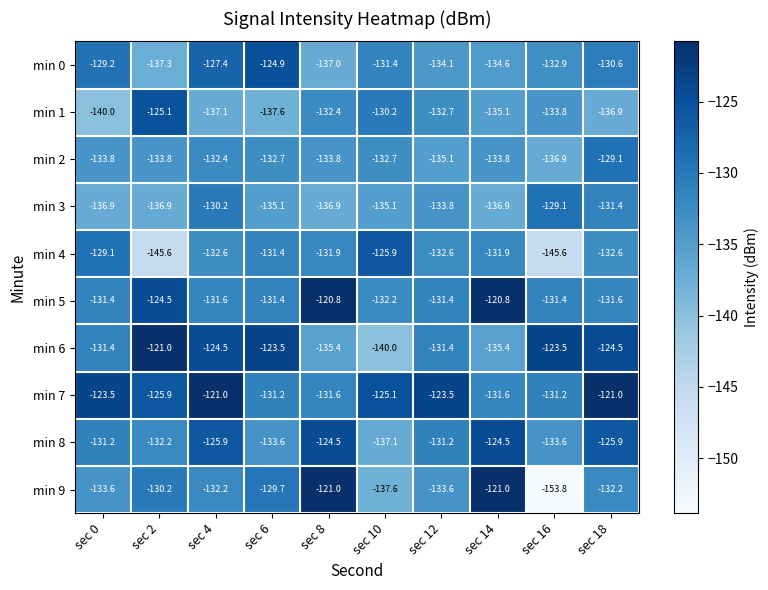

Which series has the widest spread of values?

min 9